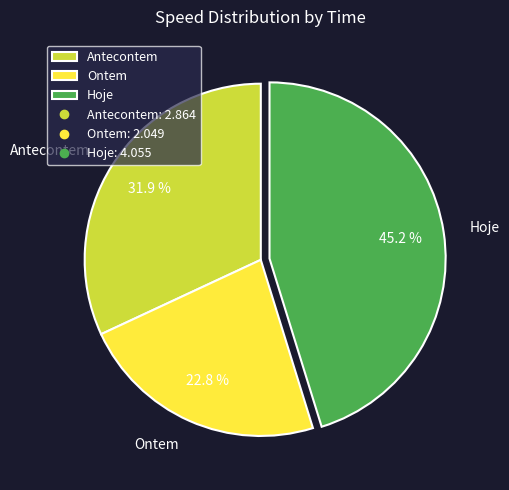

Rank the categories by value from highest to lowest.

Hoje, Antecontem, Ontem